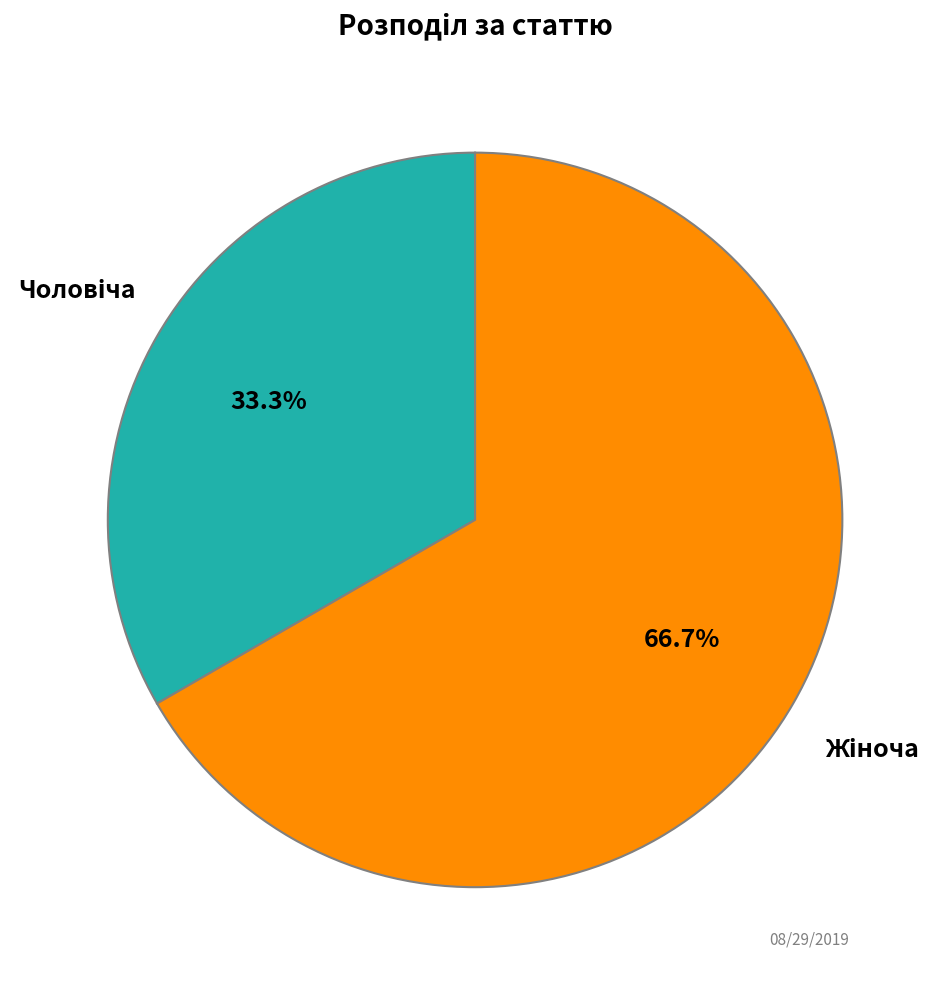

Is there any slice that represents more than half of the pie?

Yes